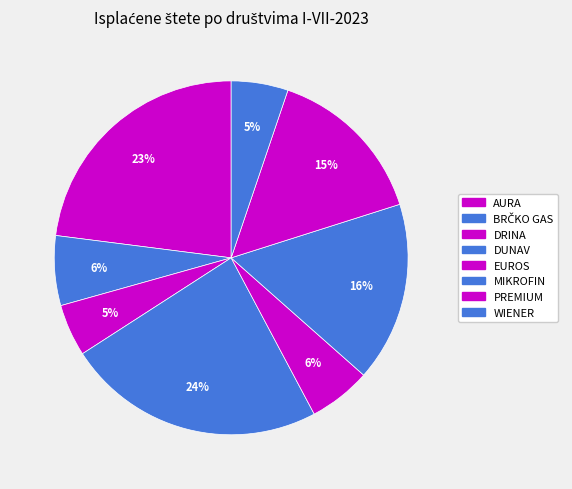

What percentage do PREMIUM and BRČKO GAS together represent?

21.3%